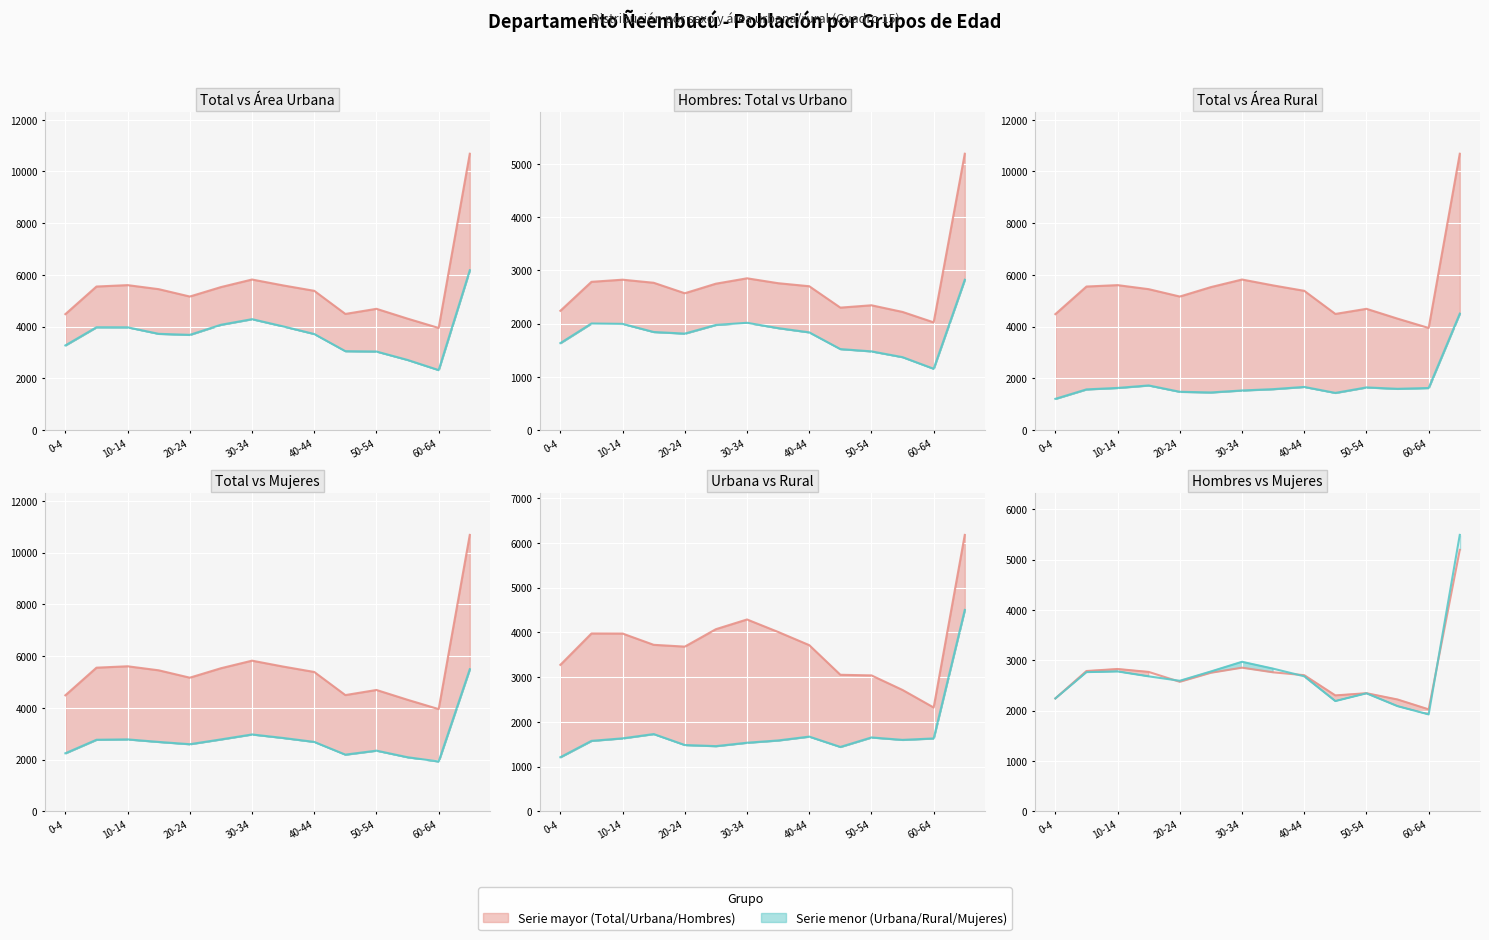

Is this an area chart (filled region under the line)?

No